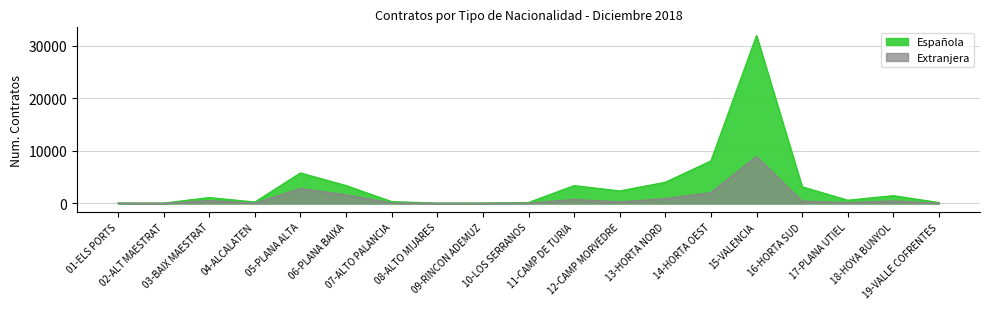

Reading right to left, extract all data points from this chart.

Española: 19-VALLE COFRENTES=162	18-HOYA BUNYOL=1473	17-PLANA UTIEL=608	16-HORTA SUD=3159	15-VALENCIA=31938	14-HORTA OEST=8084	13-HORTA NORD=4025	12-CAMP MORVEDRE=2369	11-CAMP DE TURIA=3388	10-LOS SERRANOS=169	09-RINCON ADEMUZ=74	08-ALTO MIJARES=60	07-ALTO PALANCIA=344	06-PLANA BAIXA=3393	05-PLANA ALTA=5798	04-ALCALATEN=261	03-BAIX MAESTRAT=1109	02-ALT MAESTRAT=53	01-ELS PORTS=76
Extranjera: 19-VALLE COFRENTES=34	18-HOYA BUNYOL=460	17-PLANA UTIEL=144	16-HORTA SUD=421	15-VALENCIA=8938	14-HORTA OEST=2041	13-HORTA NORD=915	12-CAMP MORVEDRE=287	11-CAMP DE TURIA=764	10-LOS SERRANOS=38	09-RINCON ADEMUZ=10	08-ALTO MIJARES=13	07-ALTO PALANCIA=76	06-PLANA BAIXA=1633	05-PLANA ALTA=2831	04-ALCALATEN=52	03-BAIX MAESTRAT=544	02-ALT MAESTRAT=12	01-ELS PORTS=40